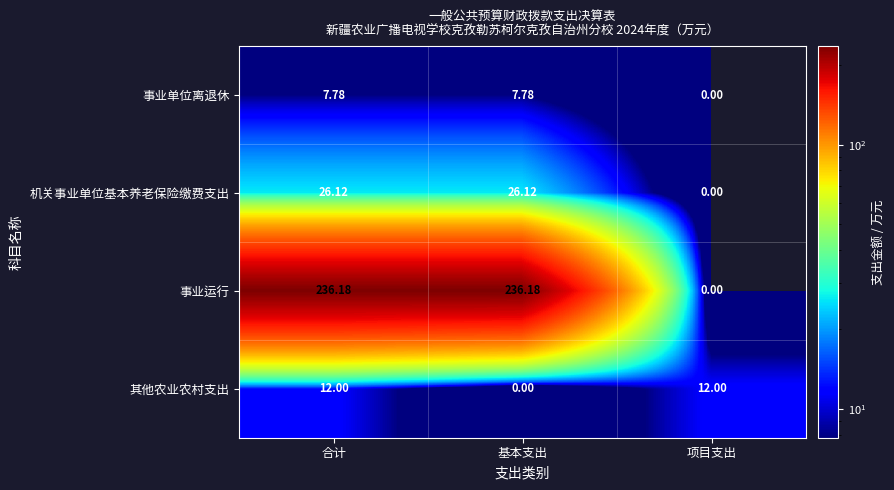

Which series has the widest spread of values?

事业运行